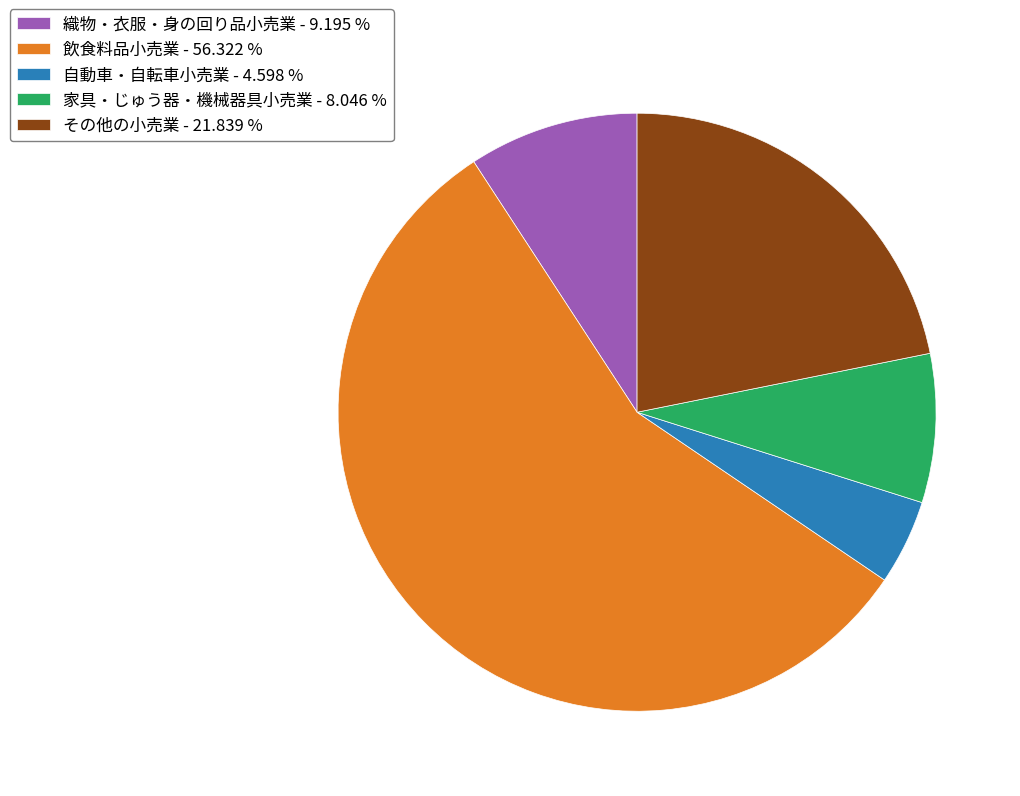

The 織物・衣服・身の回り品小売業 slice represents 9% of the pie. True or false?

True